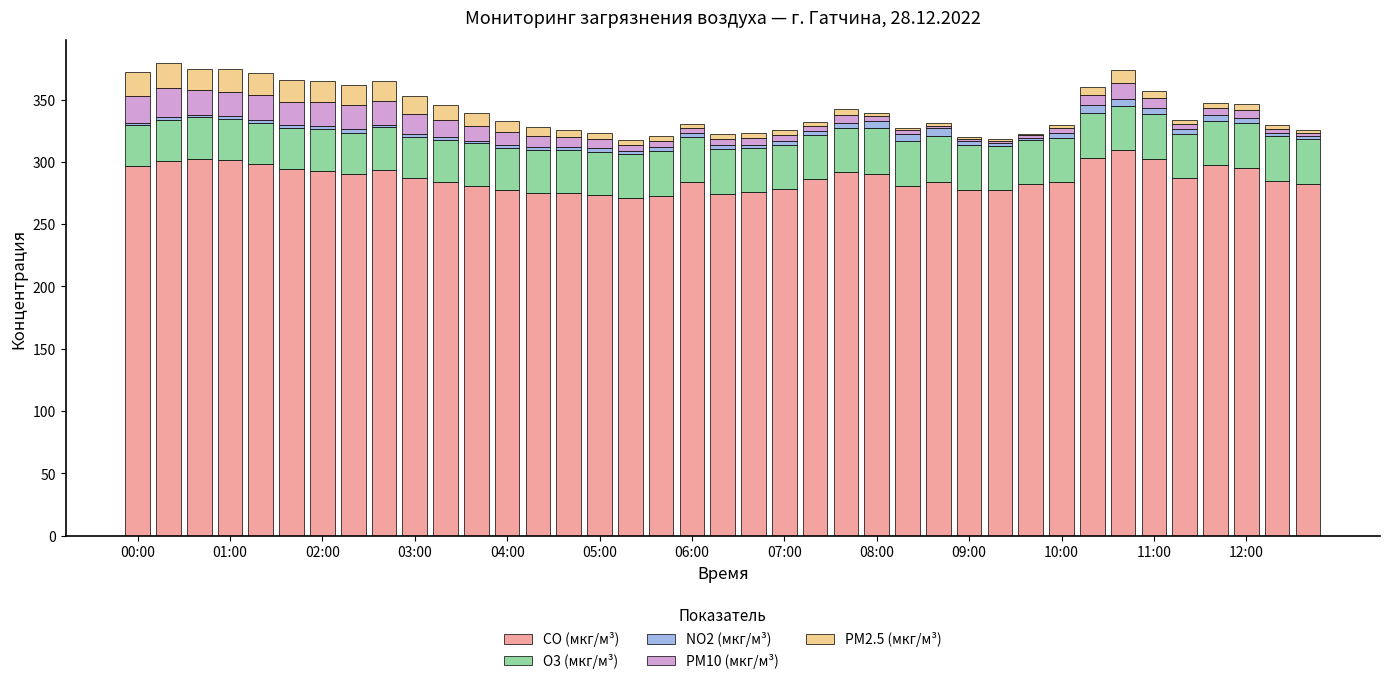

What is the maximum value for CO (мкг/м³)?

309.7